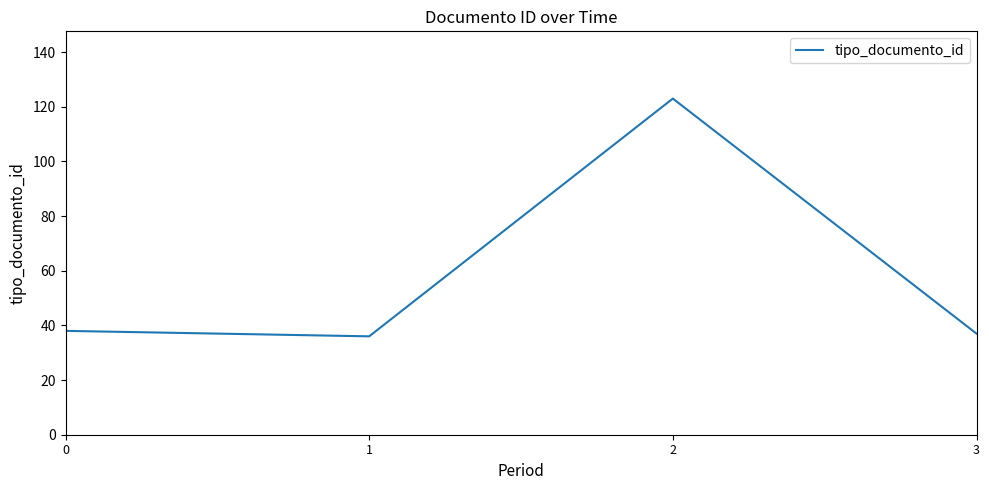

At which category does the data reach its first local peak?

2